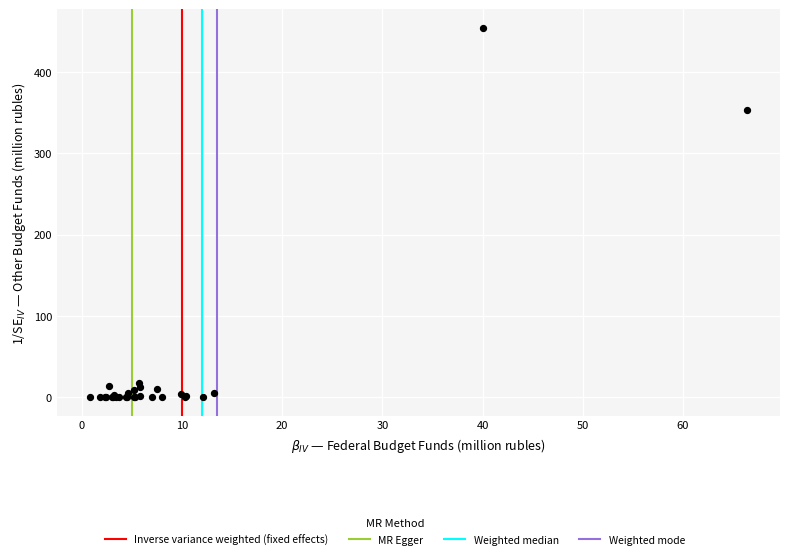

What Y value in the scatter plot is closest to 227?

352.9